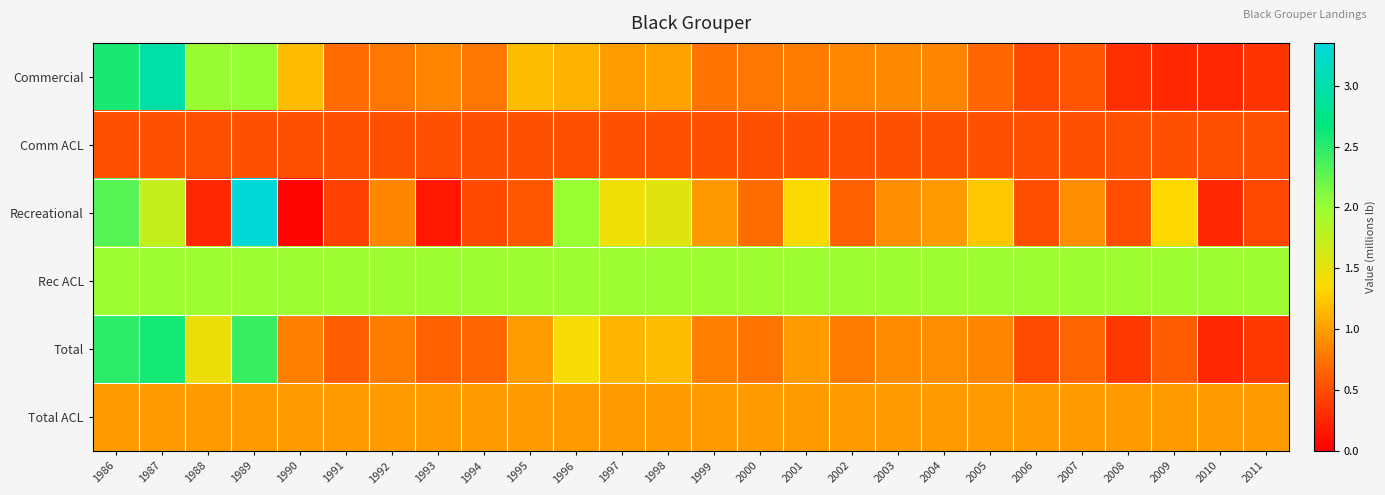

What is the total value across all series at 2010?

4.3